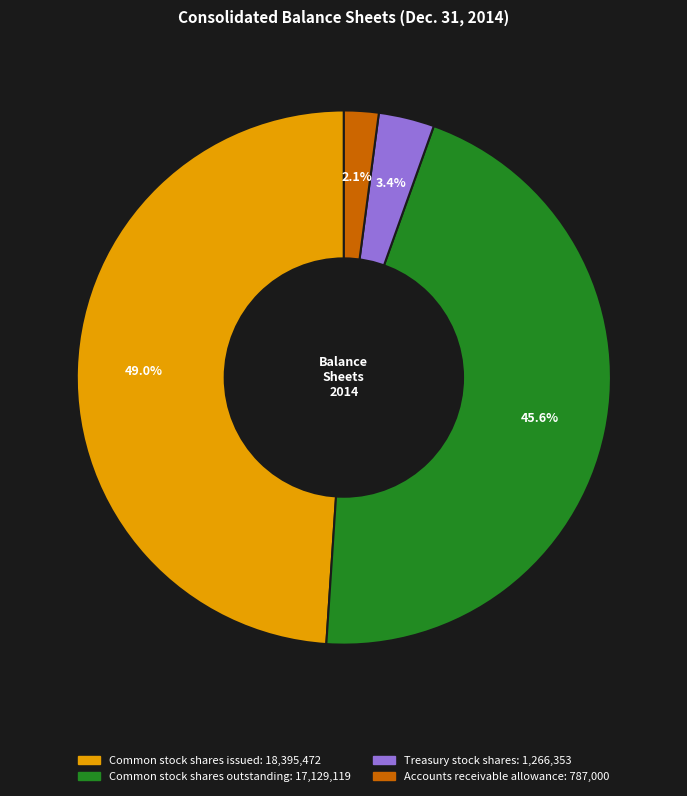

Is there any slice that represents more than half of the pie?

No